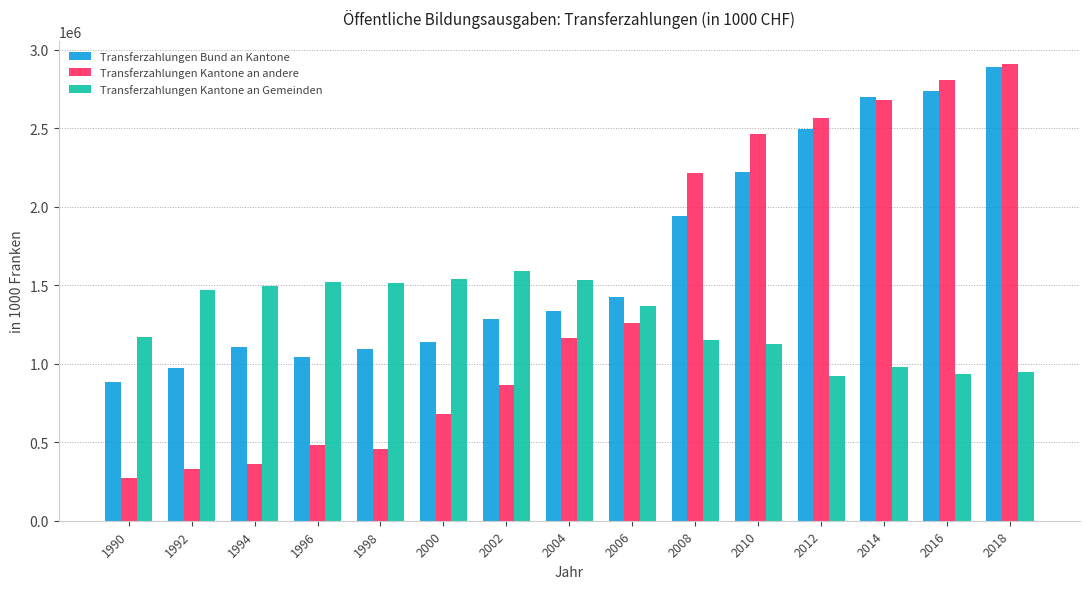

What is the sum of the Transferzahlungen Kantone an andere values at 2018 and 1996?

3392080